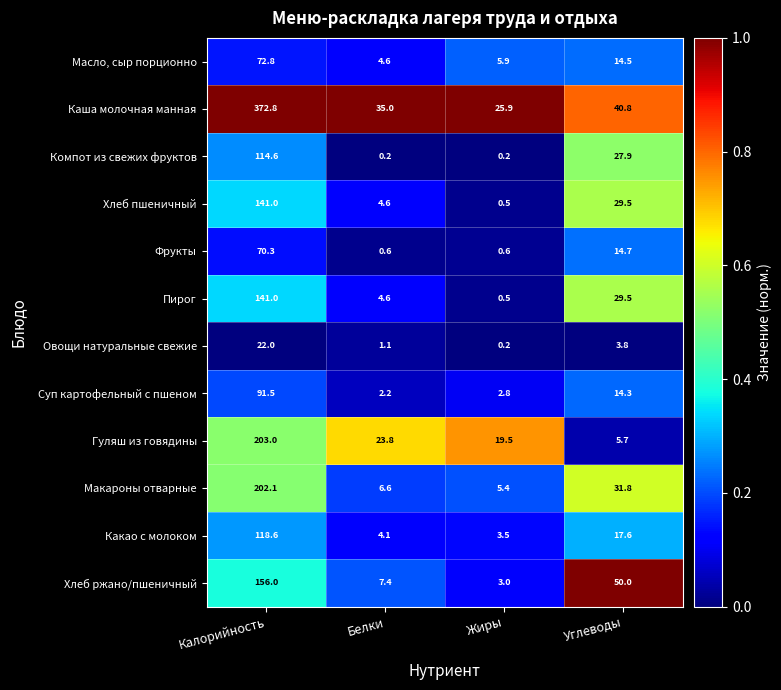

What is the sum of the Каша молочная манная values at Углеводы and Белки?

75.8